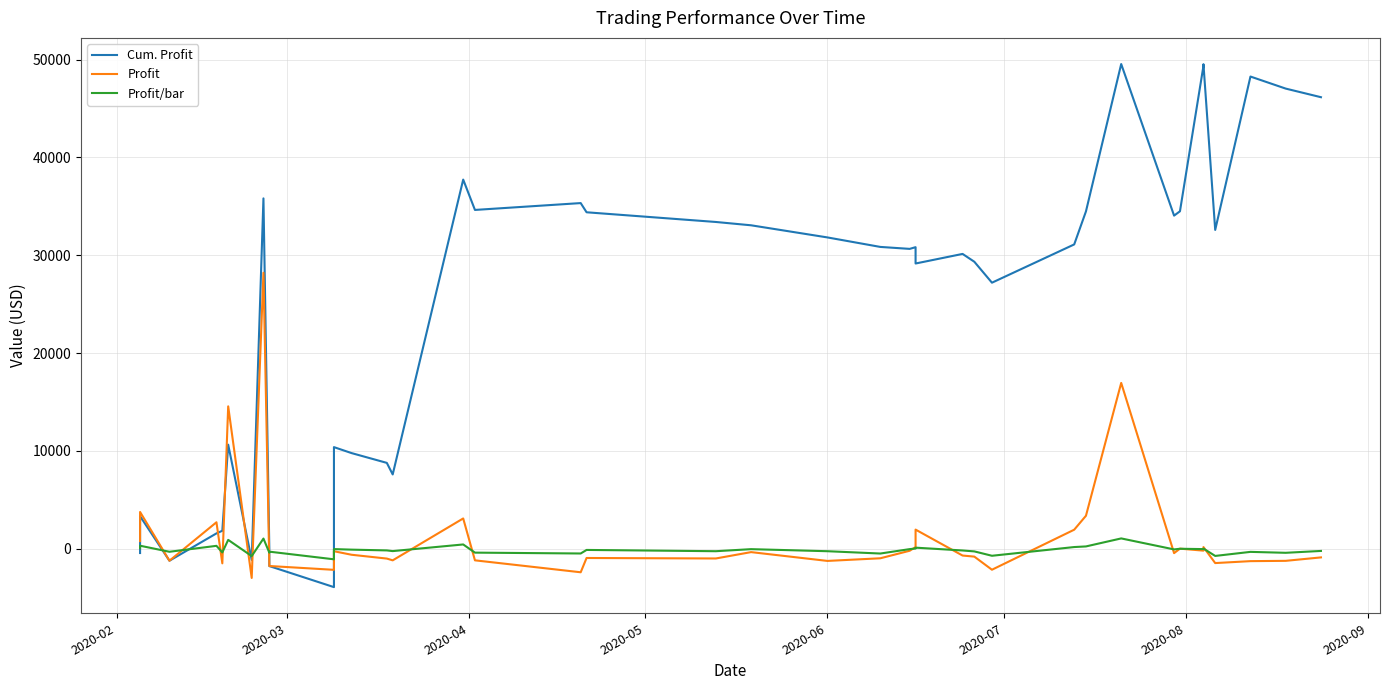

What is the difference between the second highest and minimum values in the Profit series?

19930.0